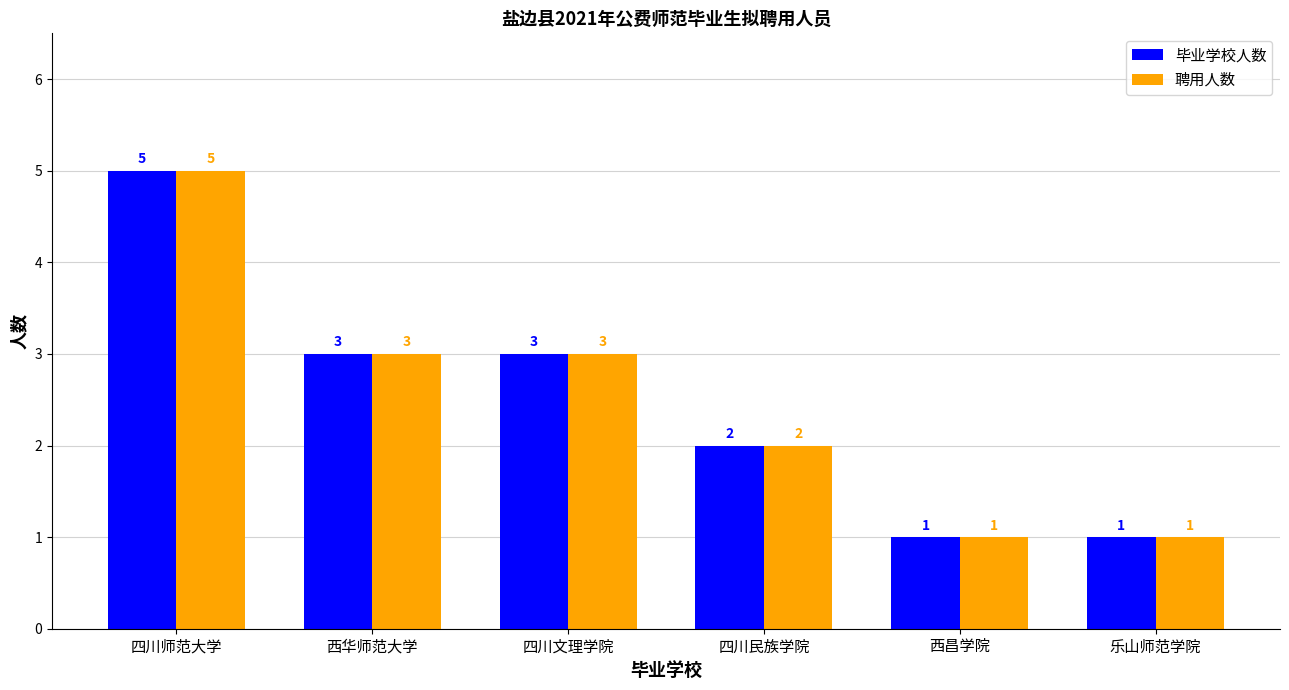

At which category is the sum across all series the highest?

四川师范大学